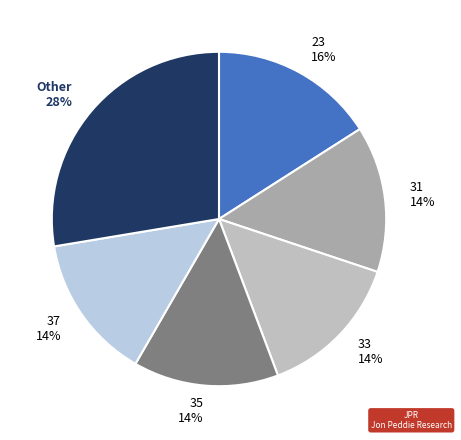

What percentage is the 37 slice, to the nearest percent?

14%